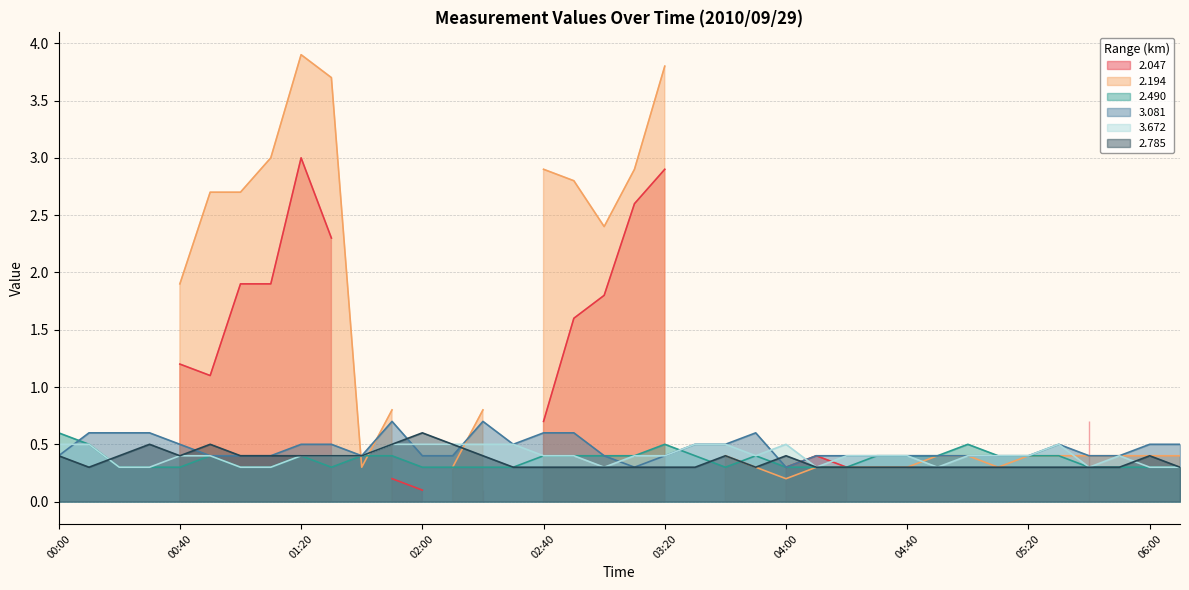

Which series ends up on top after the final intersection of 2.490 and 3.672?

3.672